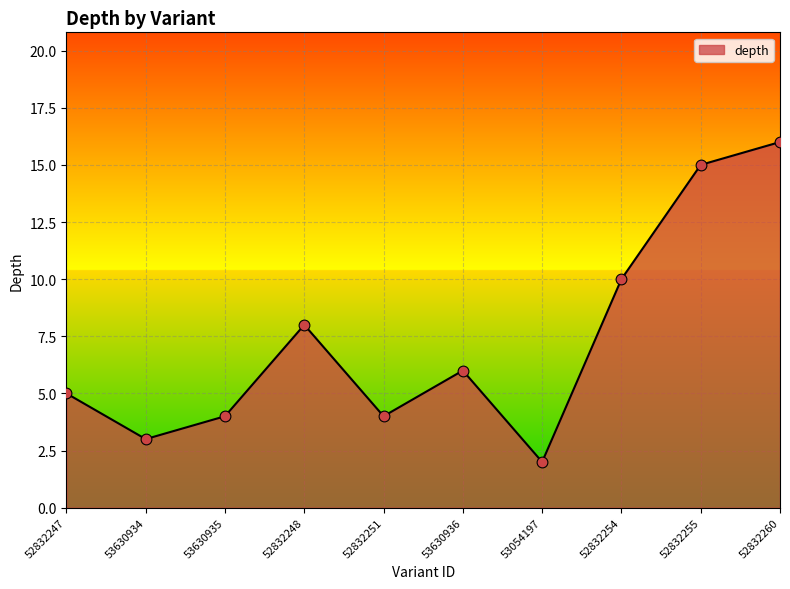

What is the change in value from 52832248 to 53054197?

-6